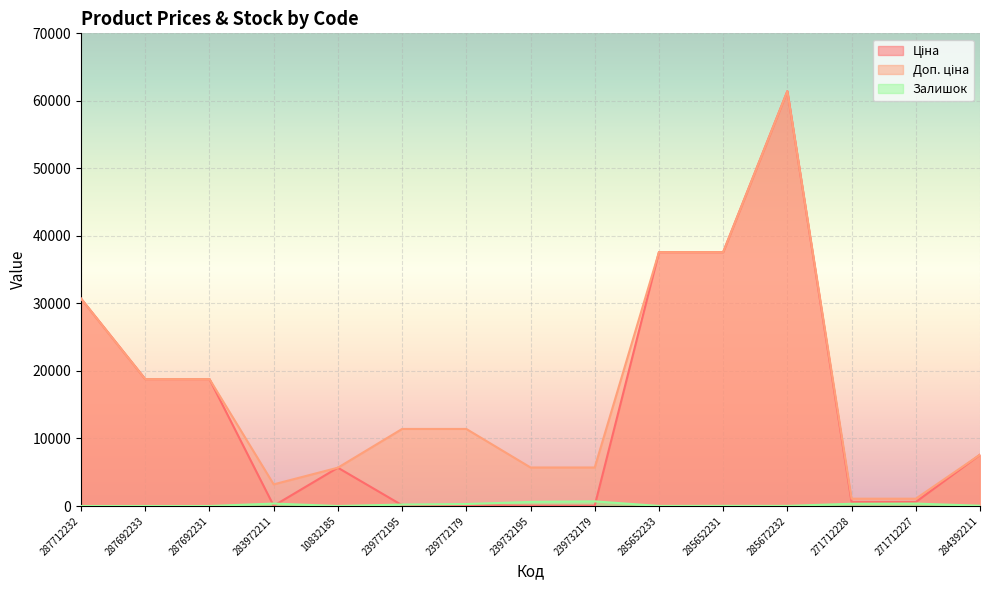

What is the sum of all Ціна values?

219756.8